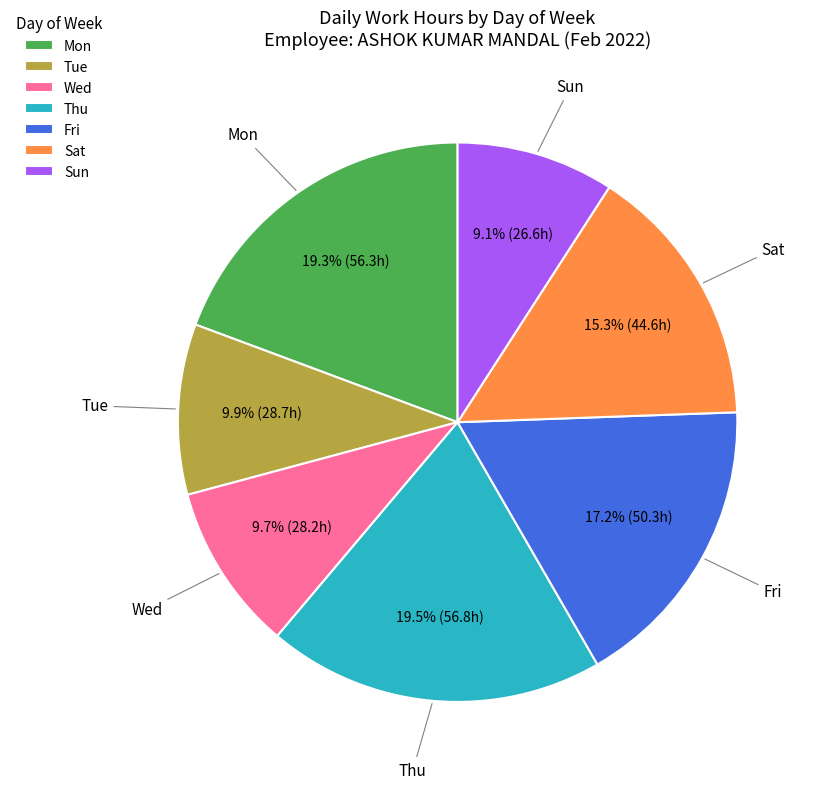

What is the total percentage of Mon and Tue?

29.2%